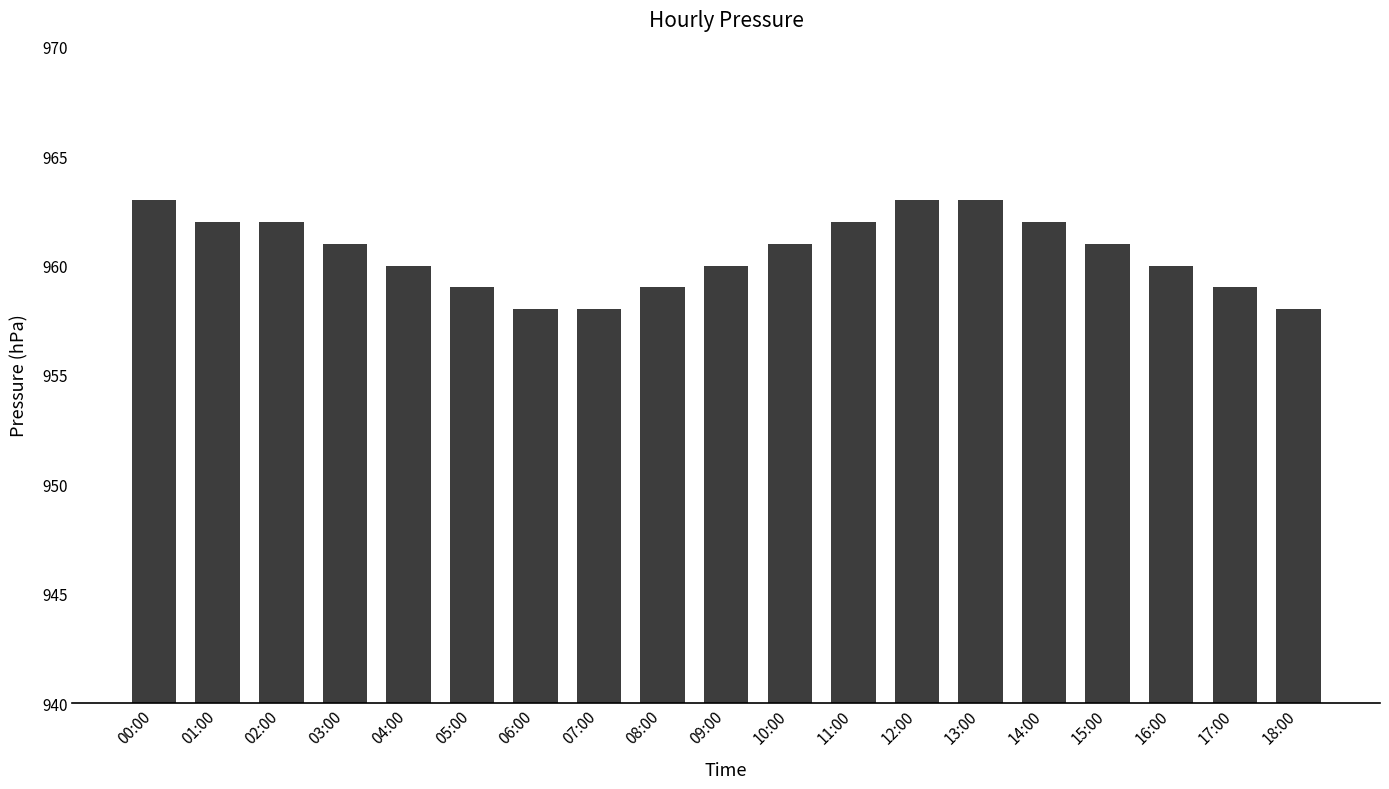

Reading left to right, extract all data points from this chart.

963	962	962	961	960	959	958	958	959	960	961	962	963	963	962	961	960	959	958